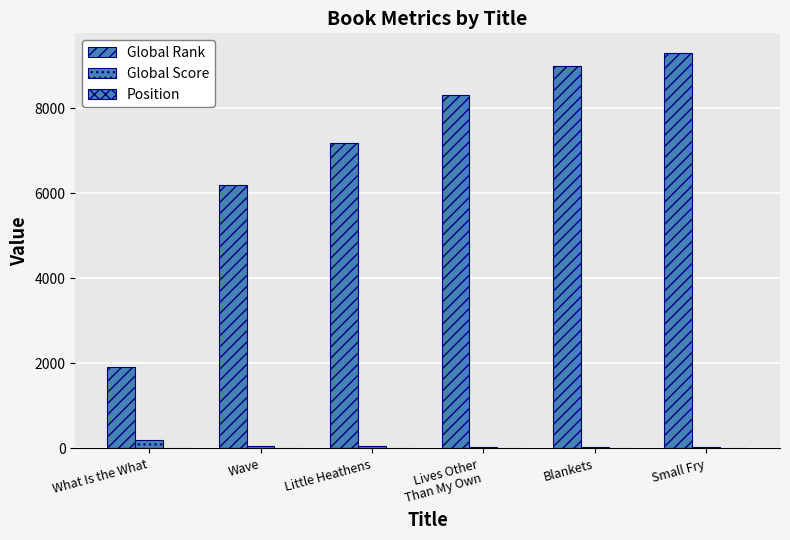

Rank the categories by Position value from lowest to highest.

What Is the What, Wave, Little Heathens, Lives Other
Than My Own, Blankets, Small Fry